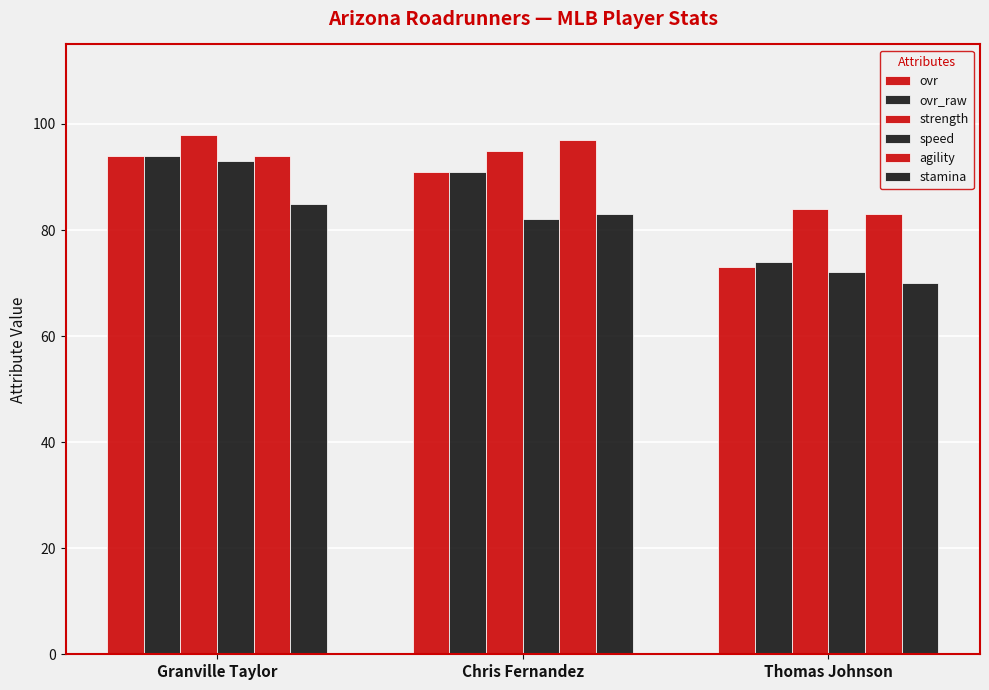

How many groups of bars are there?

3